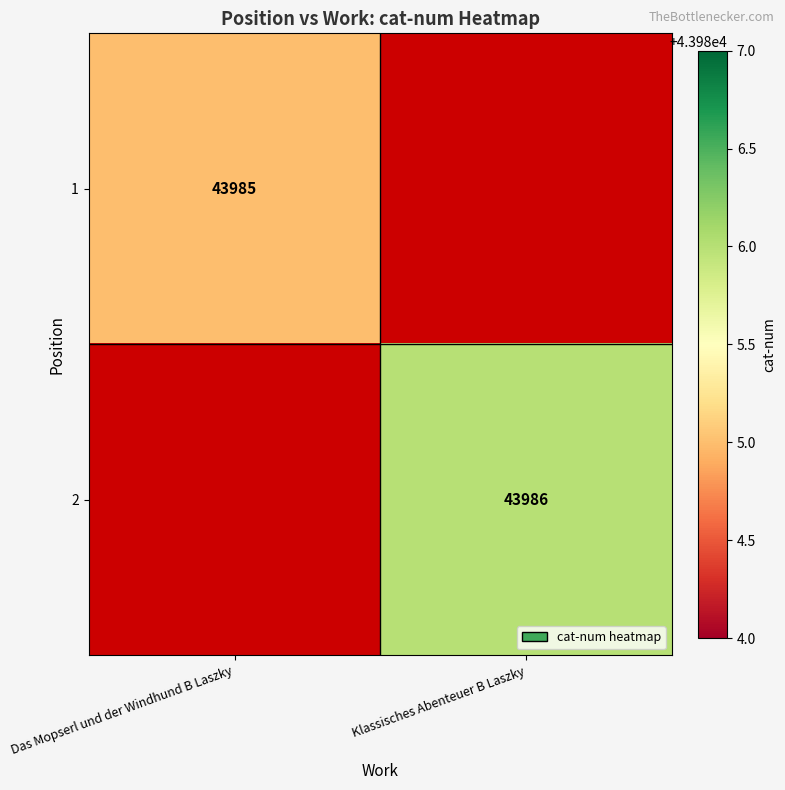

The value of 1 at Das Mopserl und der Windhund B Laszky is 67679. True or false?

False